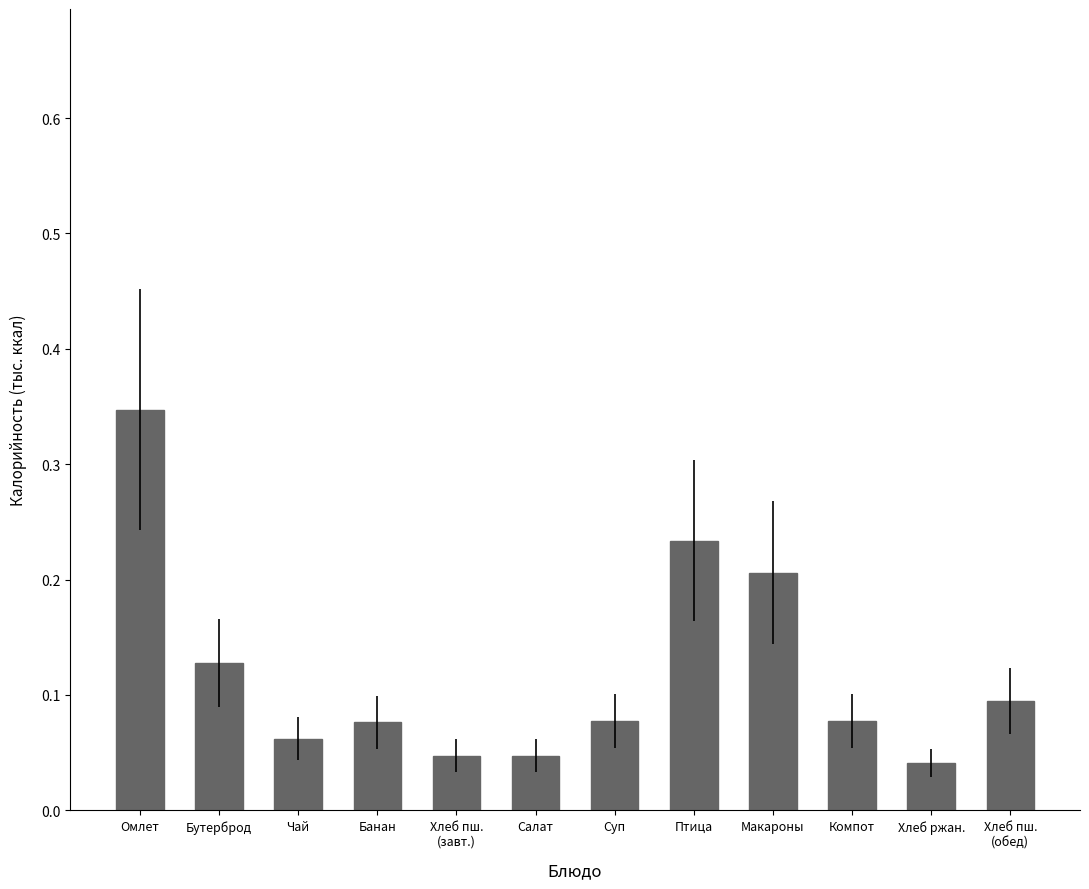

What is the label of the 3rd bar from the left?

Чай